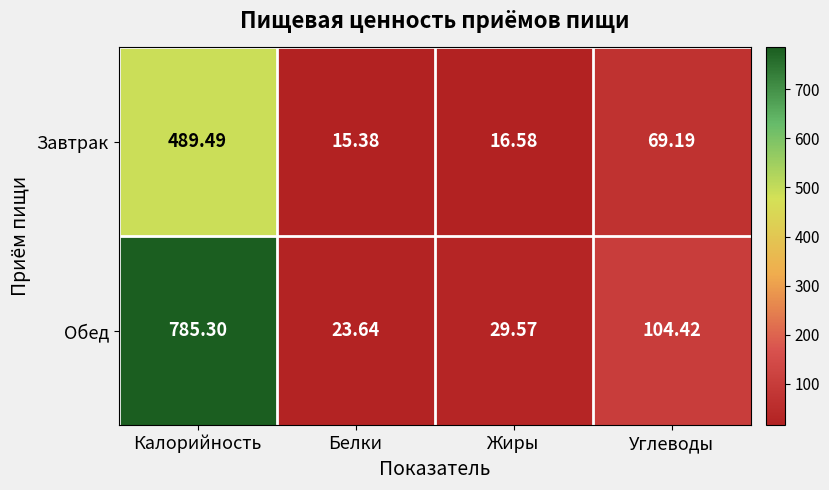

How many distinct data groups are displayed?

2